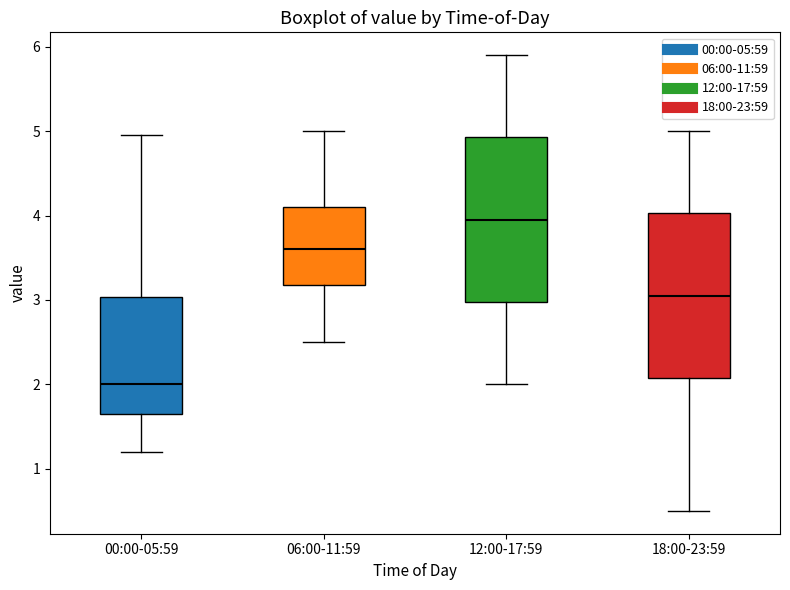

Reading left to right, transcribe this box plot: for each box, give where its median line is, the range the box spans, and where its two whiskers end, as read against the y-axis. The values are not printed on the chart, so give them approximately, as read against the axis.

00:00-05:59: median 2.0, box 1.6 to 3.0, whiskers 1.2 to 5.0
06:00-11:59: median 3.6, box 3.2 to 4.1, whiskers 2.5 to 5.0
12:00-17:59: median 4.0, box 3.0 to 4.9, whiskers 2.0 to 5.9
18:00-23:59: median 3.1, box 2.1 to 4.0, whiskers 0.5 to 5.0